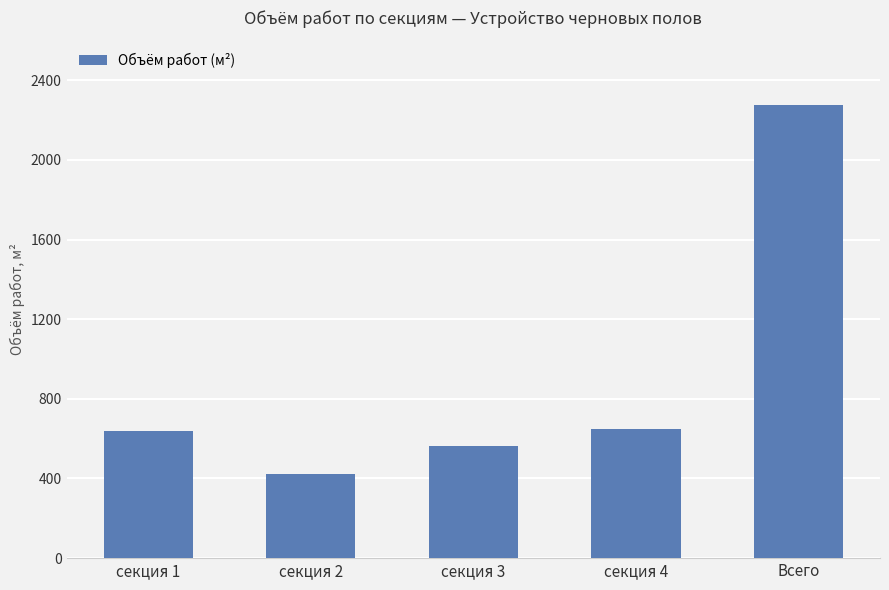

Which category has the highest value across all series?

Всего